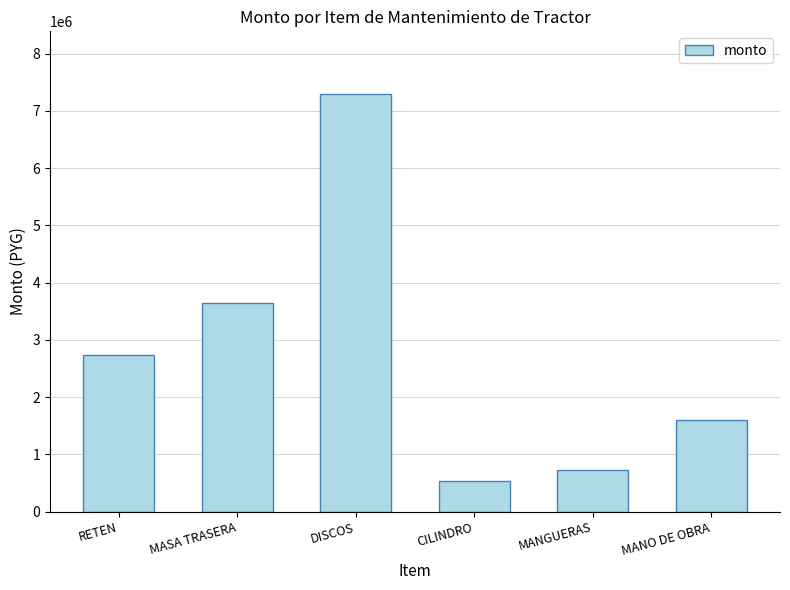

The value at MANGUERAS is 729600. True or false?

True